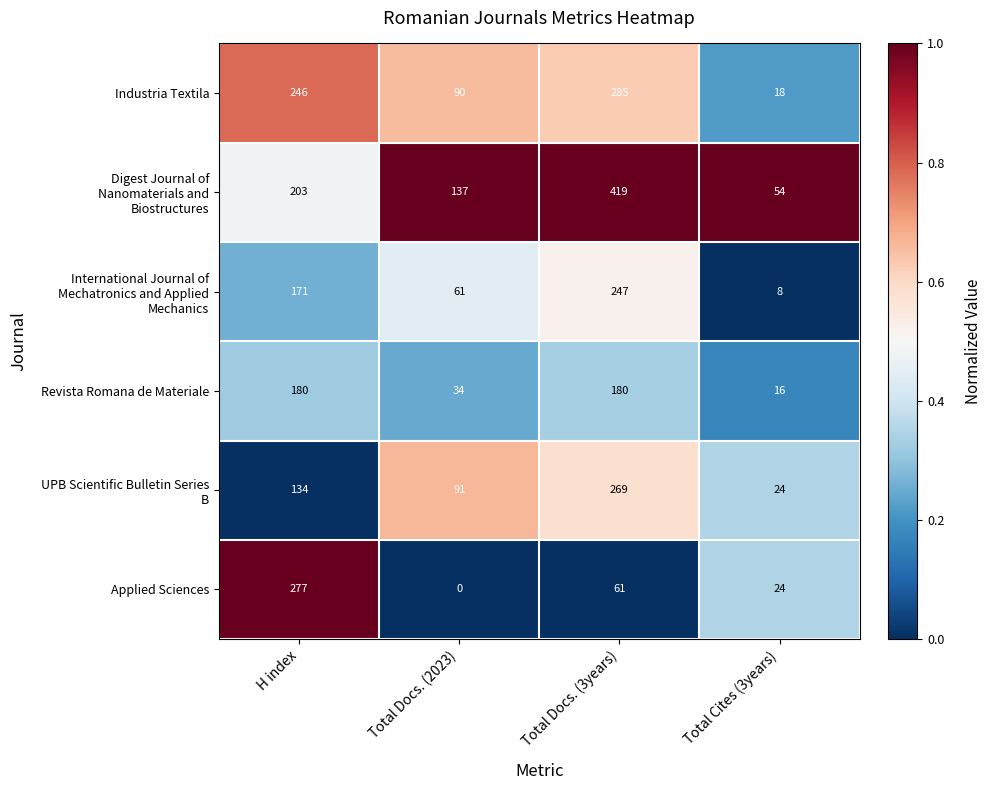

What is the difference between the highest and lowest values at H index?

143